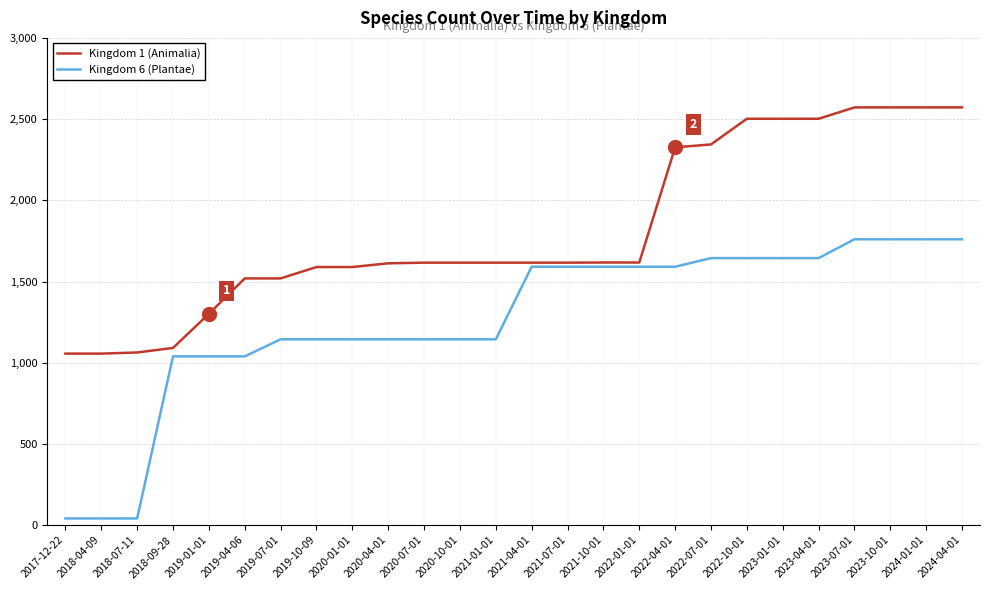

How many lines are shown in the chart?

2